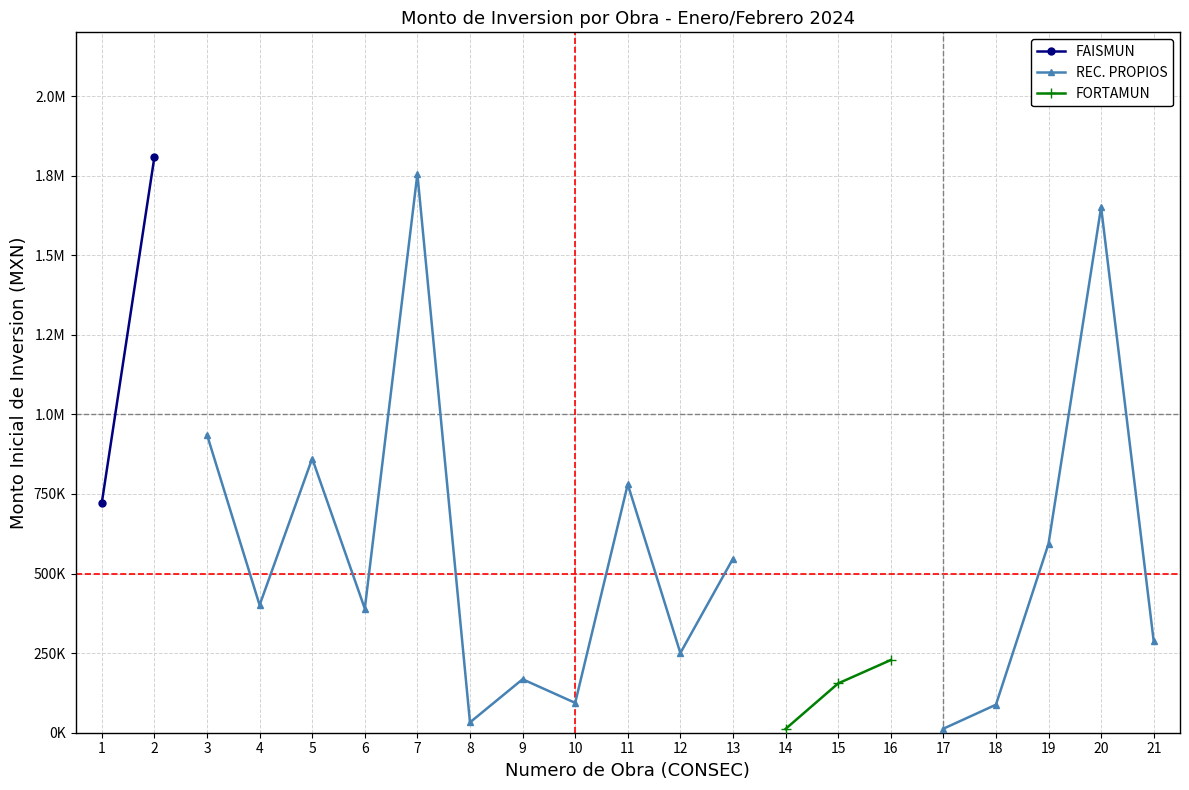

How many positive values does the FAISMUN series have?

2